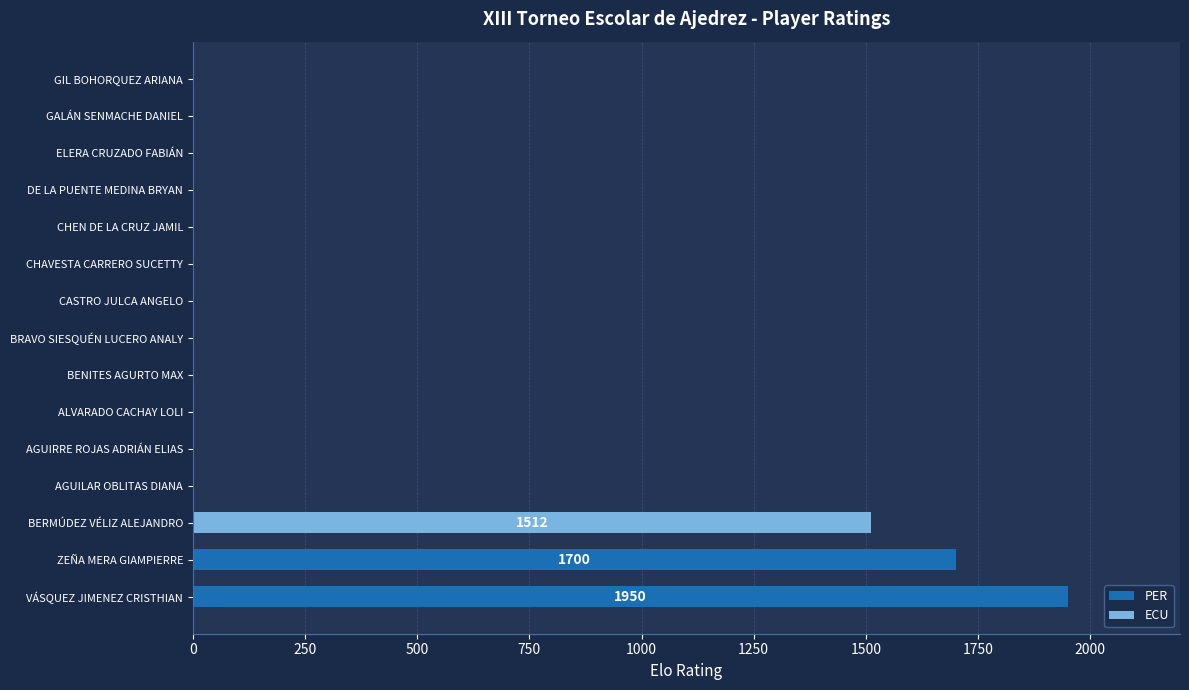

Reading bottom to top, what are all the values shown in this chart?

VÁSQUEZ JIMENEZ CRISTHIAN=1950	ZEÑA MERA GIAMPIERRE=1700	BERMÚDEZ VÉLIZ ALEJANDRO=1512	AGUILAR OBLITAS DIANA=0	AGUIRRE ROJAS ADRIÁN ELIAS=0	ALVARADO CACHAY LOLI=0	BENITES AGURTO MAX=0	BRAVO SIESQUÉN LUCERO ANALY=0	CASTRO JULCA ANGELO=0	CHAVESTA CARRERO SUCETTY=0	CHEN DE LA CRUZ JAMIL=0	DE LA PUENTE MEDINA BRYAN=0	ELERA CRUZADO FABIÁN=0	GALÁN SENMACHE DANIEL=0	GIL BOHORQUEZ ARIANA=0